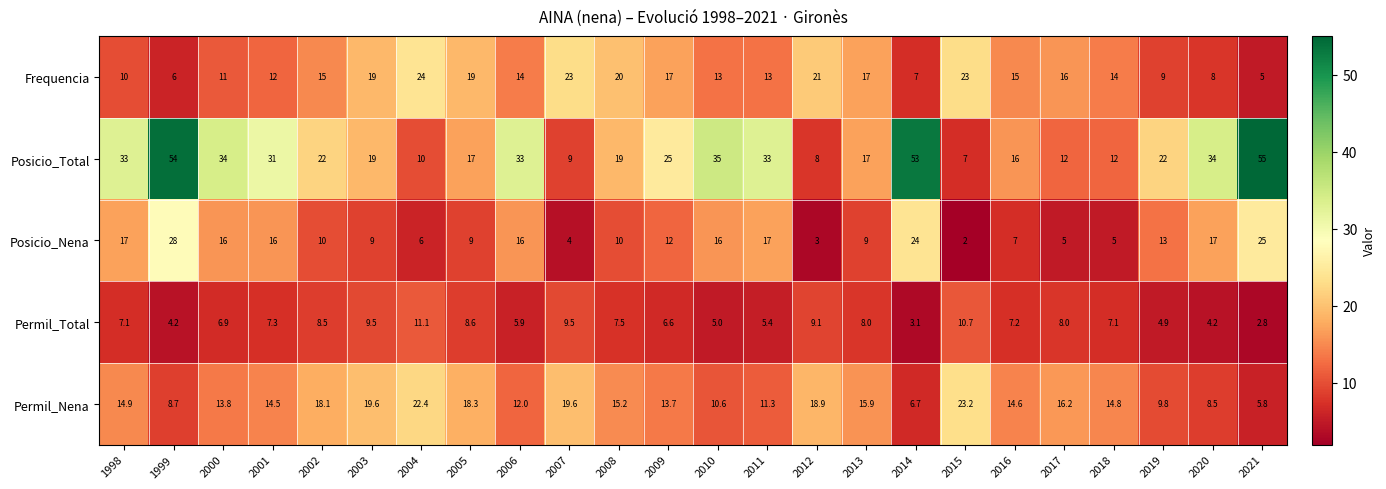

Which series has the largest total across all categories?

Posicio_Total